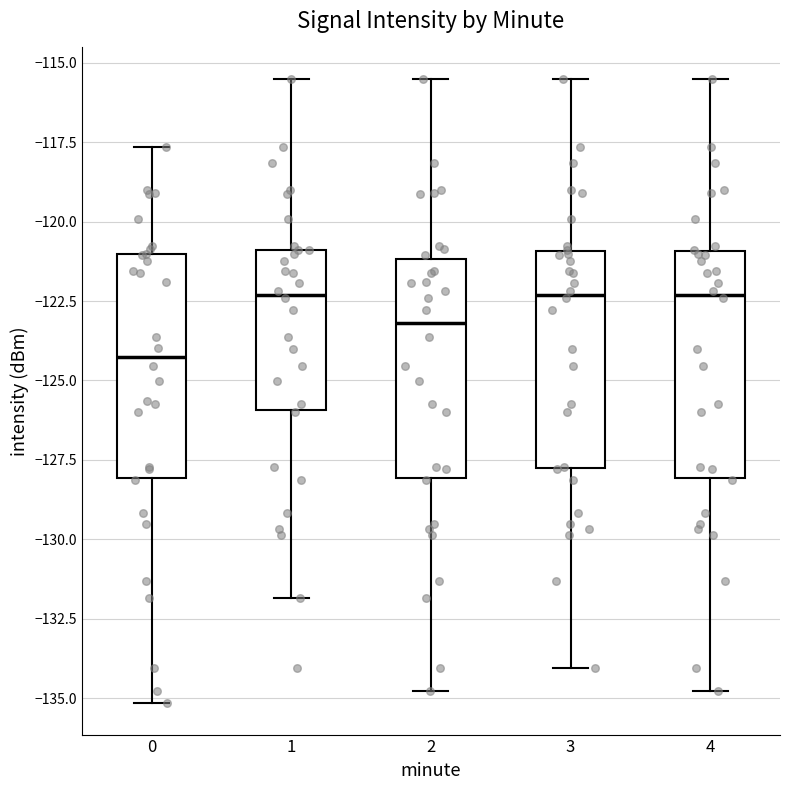

Reading left to right, transcribe this box plot: for each box, give where its median line is, the range the box spans, and where its two whiskers end, as read against the y-axis. The values are not printed on the chart, so give them approximately, as read against the axis.

0: median -124.5, box -128.0 to -121.0, whiskers -135.0 to -117.5
1: median -122.5, box -126.0 to -121.0, whiskers -132.0 to -115.5
2: median -123.0, box -128.0 to -121.0, whiskers -135.0 to -115.5
3: median -122.5, box -128.0 to -121.0, whiskers -134.0 to -115.5
4: median -122.5, box -128.0 to -121.0, whiskers -135.0 to -115.5